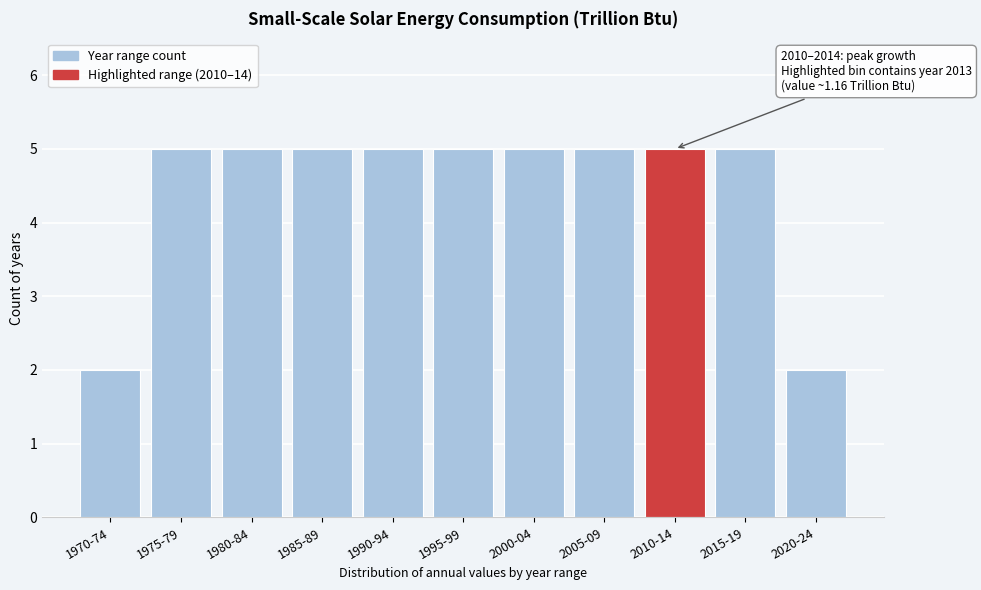

Reading right to left, extract all data points from this chart.

2	5	5	5	5	5	5	5	5	5	2